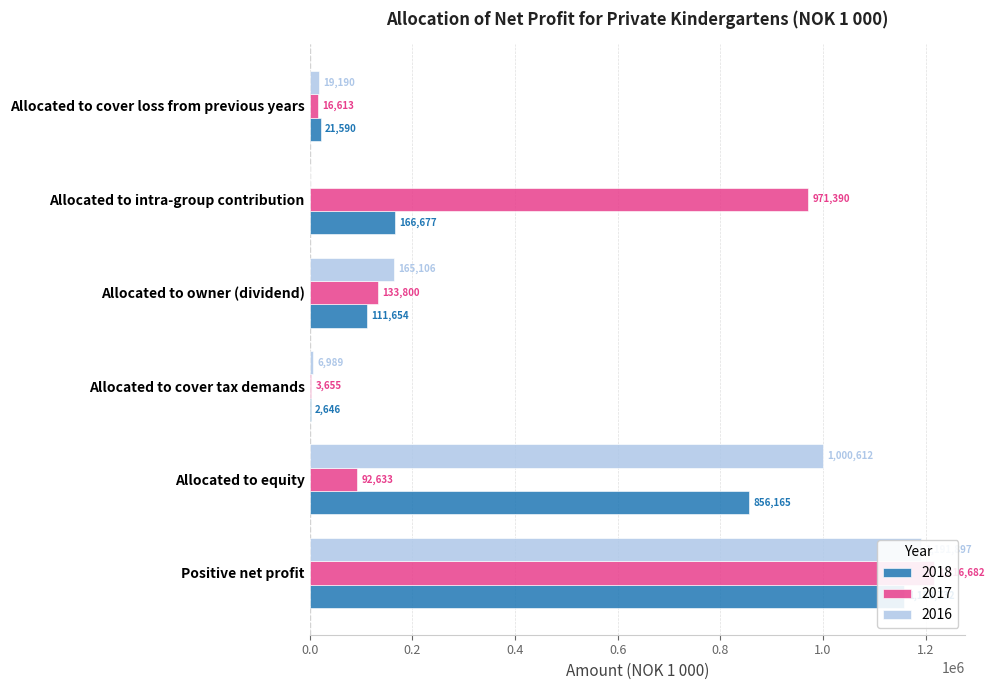

How many series are shown in this chart?

3